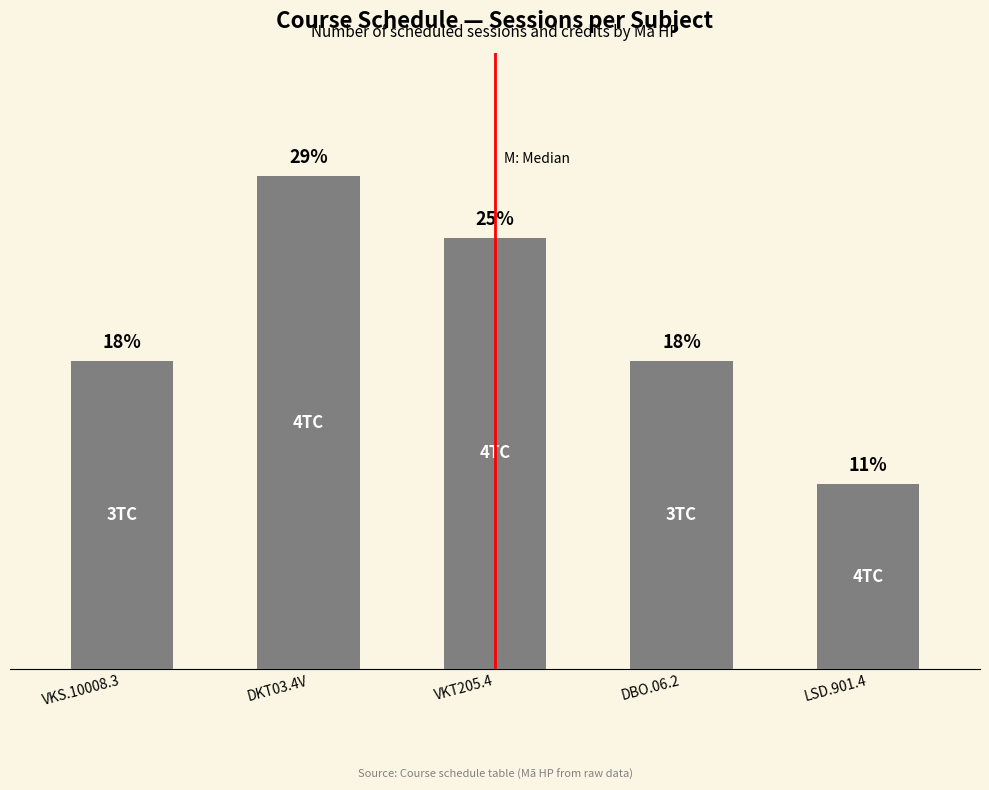

Count the values in the range 5 to 7.

3